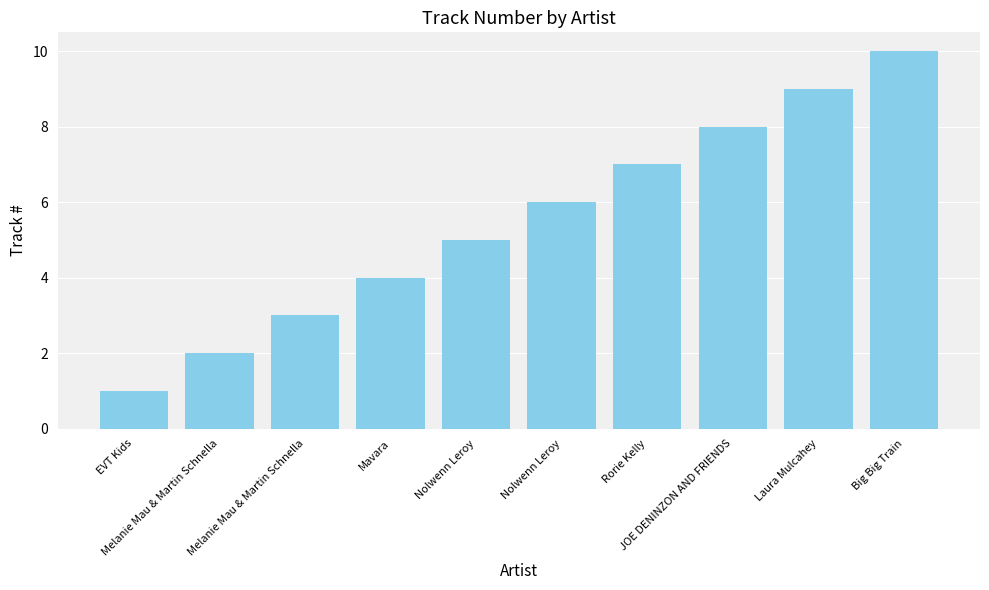

Which label corresponds to the largest value in the chart?

Big Big Train